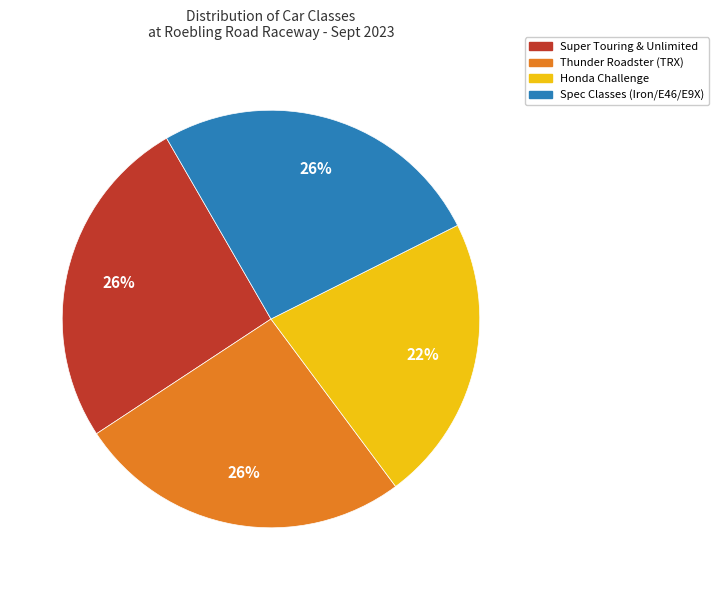

Approximately how many times larger is the value at Spec Classes (Iron/E46/E9X) compared to Super Touring & Unlimited?

1.0